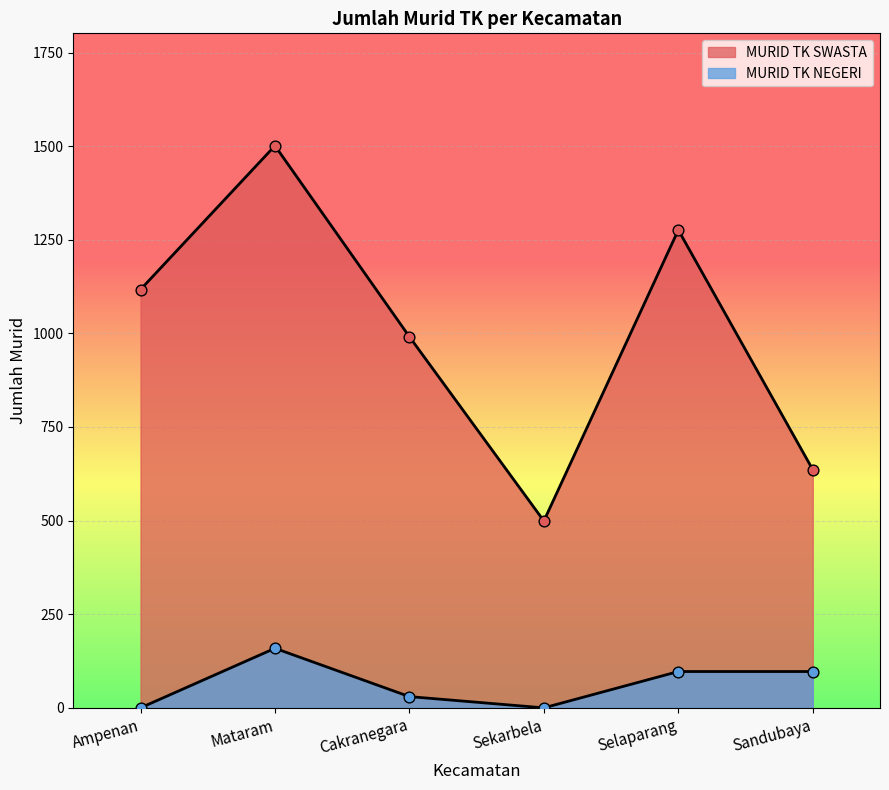

Which series has the largest total across all categories?

MURID TK SWASTA